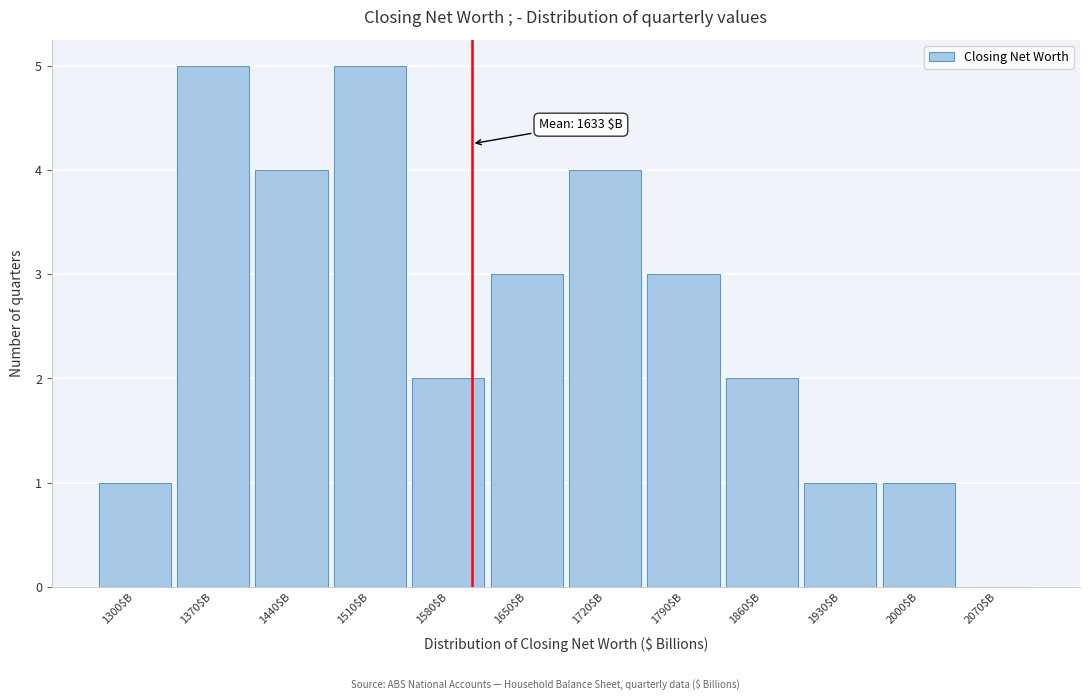

True or false: the data shows 4 at 1440$B.

True